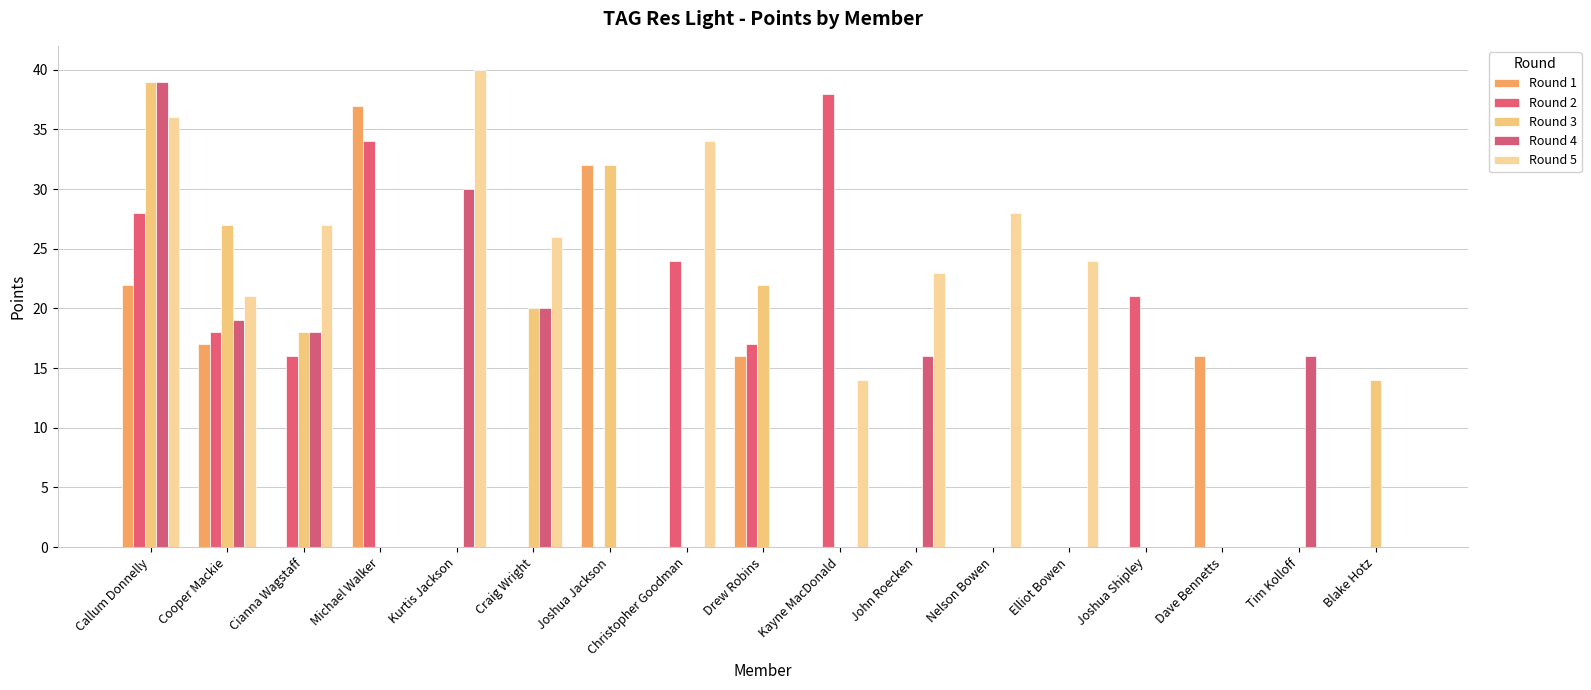

Rank the categories by Round 5 value from highest to lowest.

Kurtis Jackson, Callum Donnelly, Christopher Goodman, Nelson Bowen, Cianna Wagstaff, Craig Wright, Elliot Bowen, John Roecken, Cooper Mackie, Kayne MacDonald, Michael Walker, Joshua Jackson, Drew Robins, Joshua Shipley, Dave Bennetts, Tim Kolloff, Blake Hotz